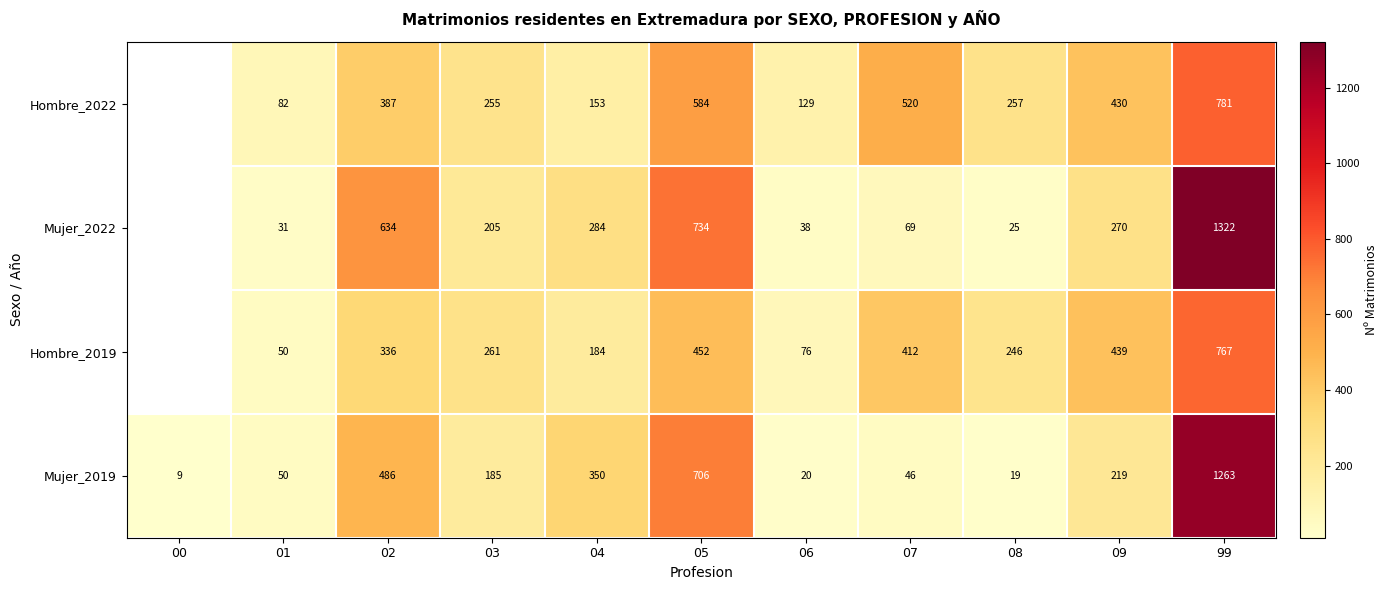

Where is Mujer_2019 nearest to the value 636?

05